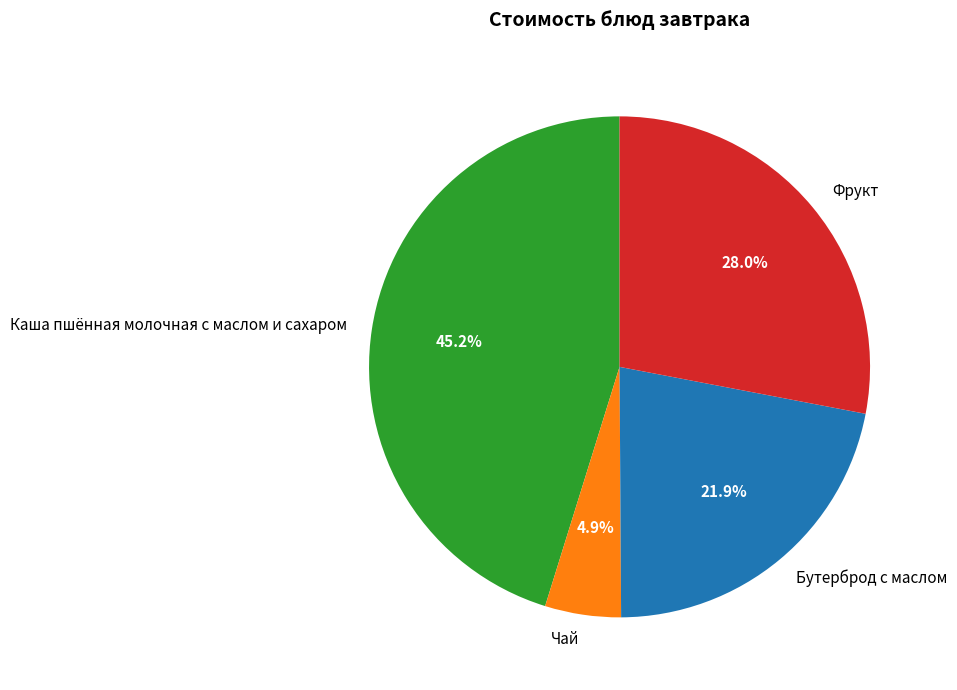

Count the number of slices in the pie.

4